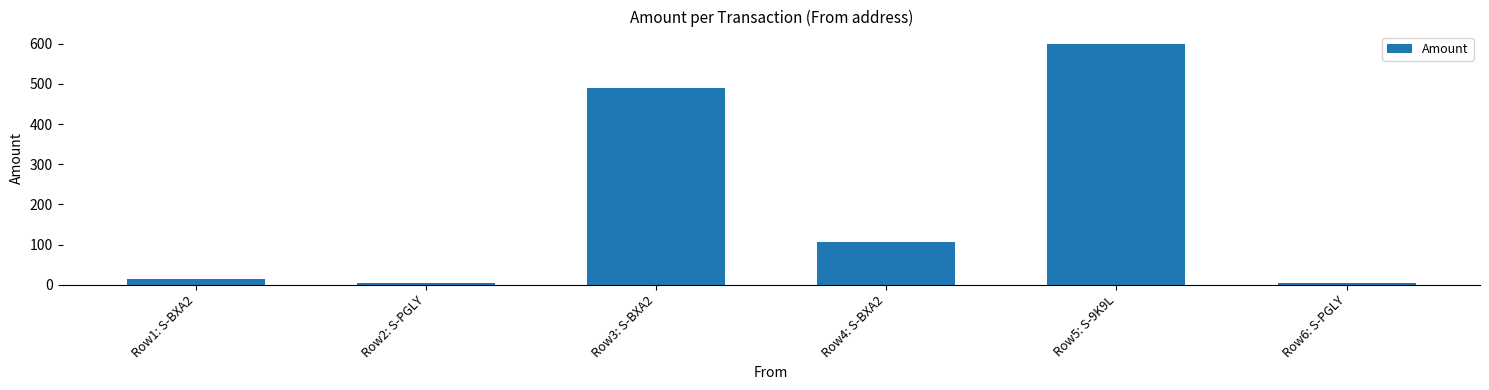

What is the average value?

203.2